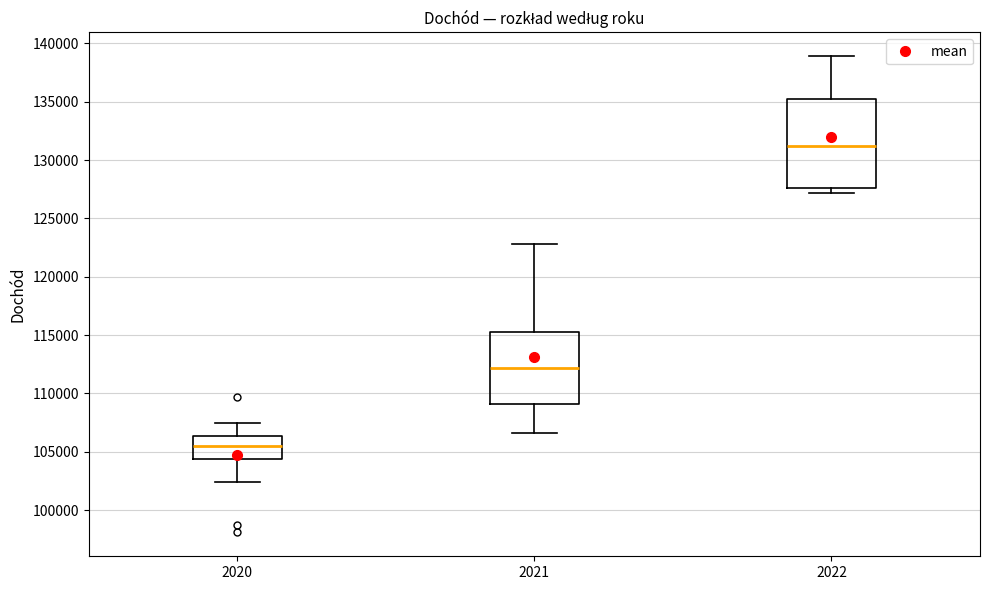

Which box is the tallest, from its lower edge to its upper edge?

2022